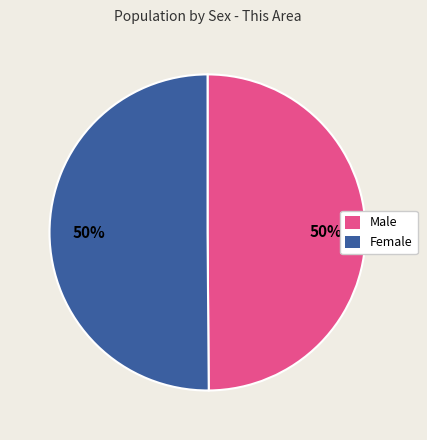

To the nearest percent, what is the average slice percentage?

50%